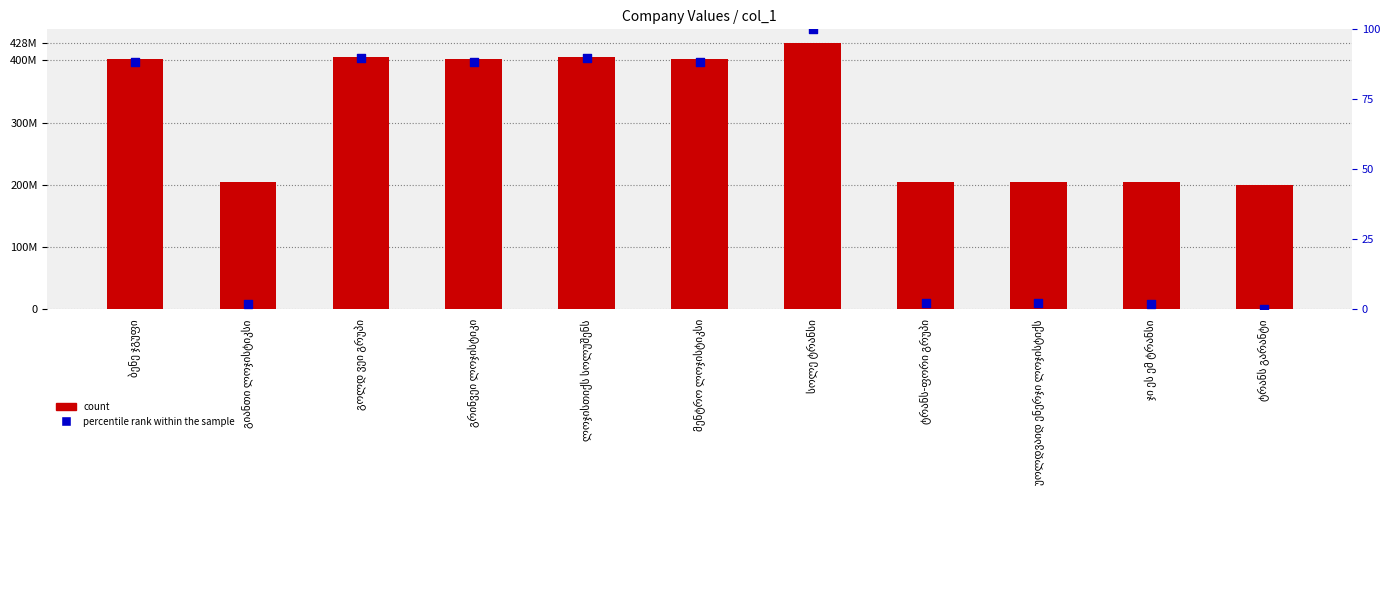

What is the total value across all series at გოლდ ვეი გრუპი?

405066511.7